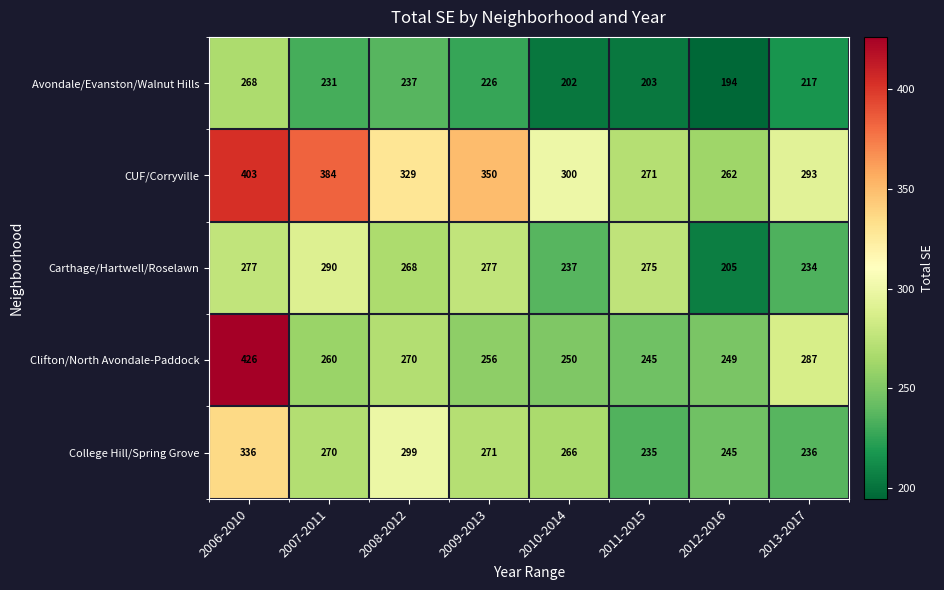

At which label does Avondale/Evanston/Walnut Hills reach its minimum?

2012-2016